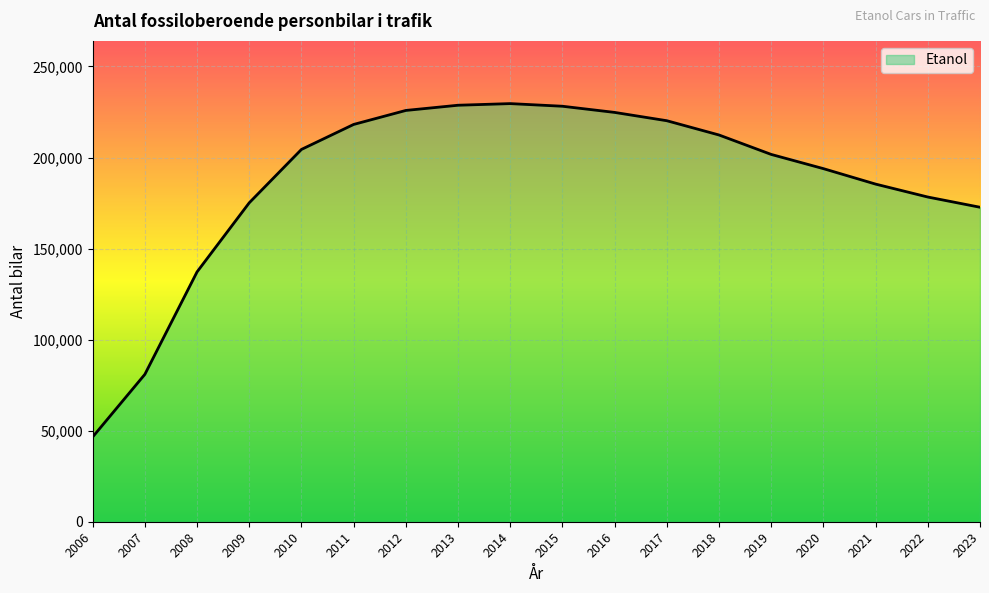

The chart shows a value of 185415 at 2021. True or false?

True